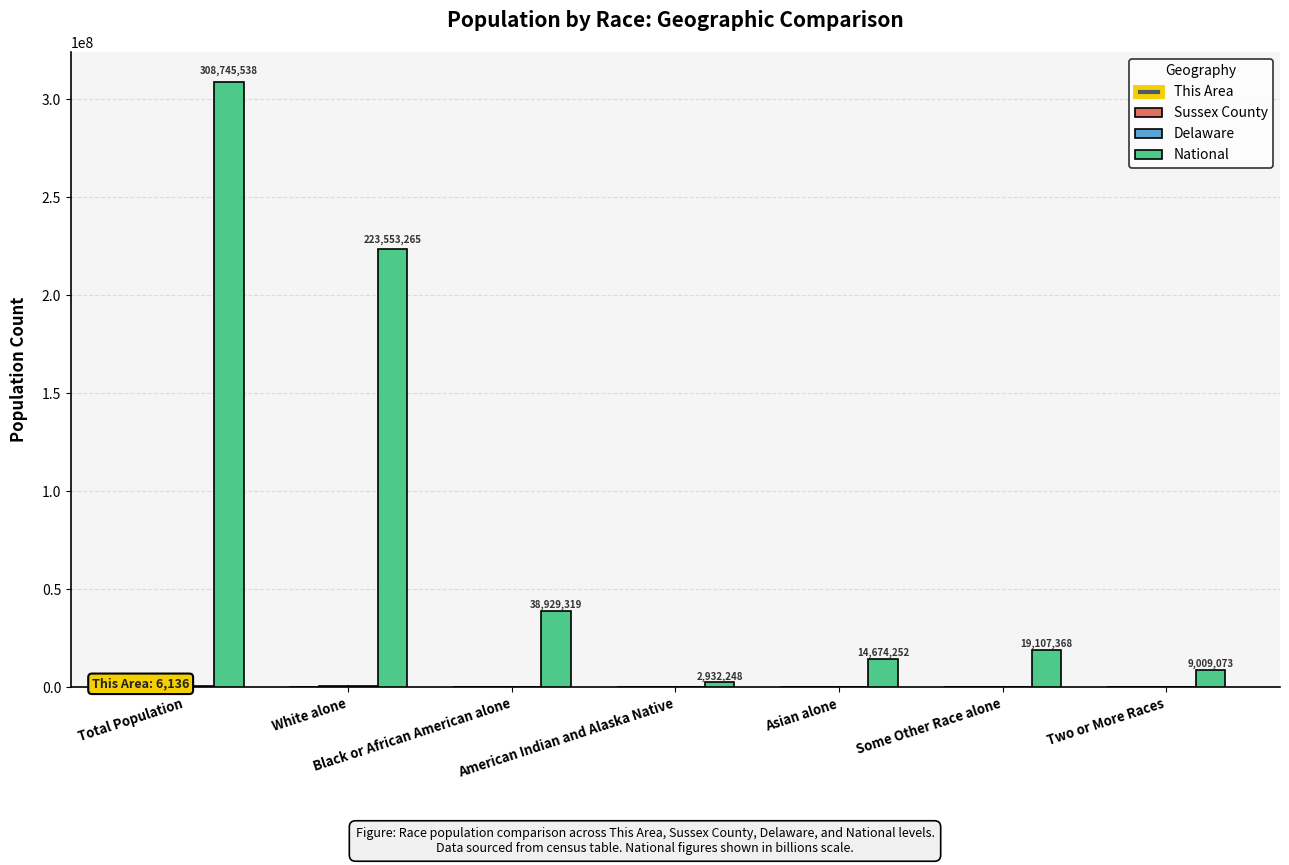

Which series has the largest total across all categories?

National